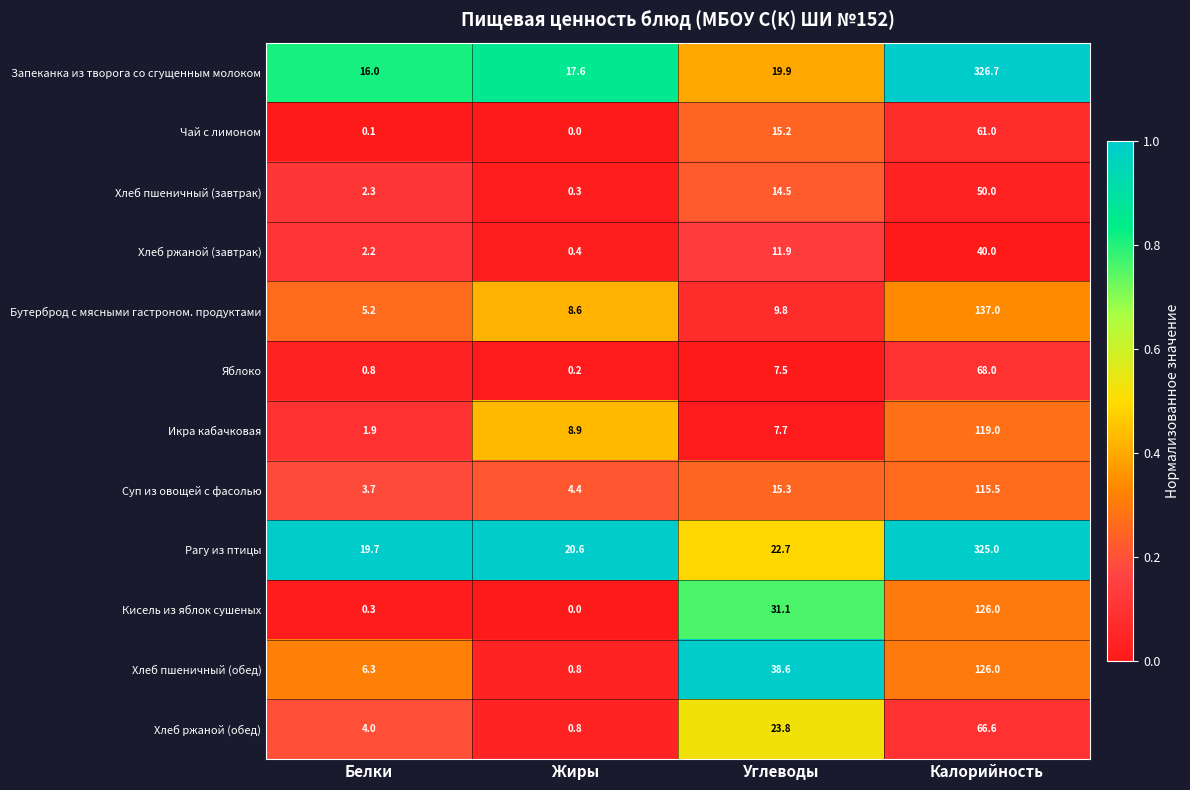

The value of Суп из овощей с фасолью at Углеводы is 15.3. True or false?

True